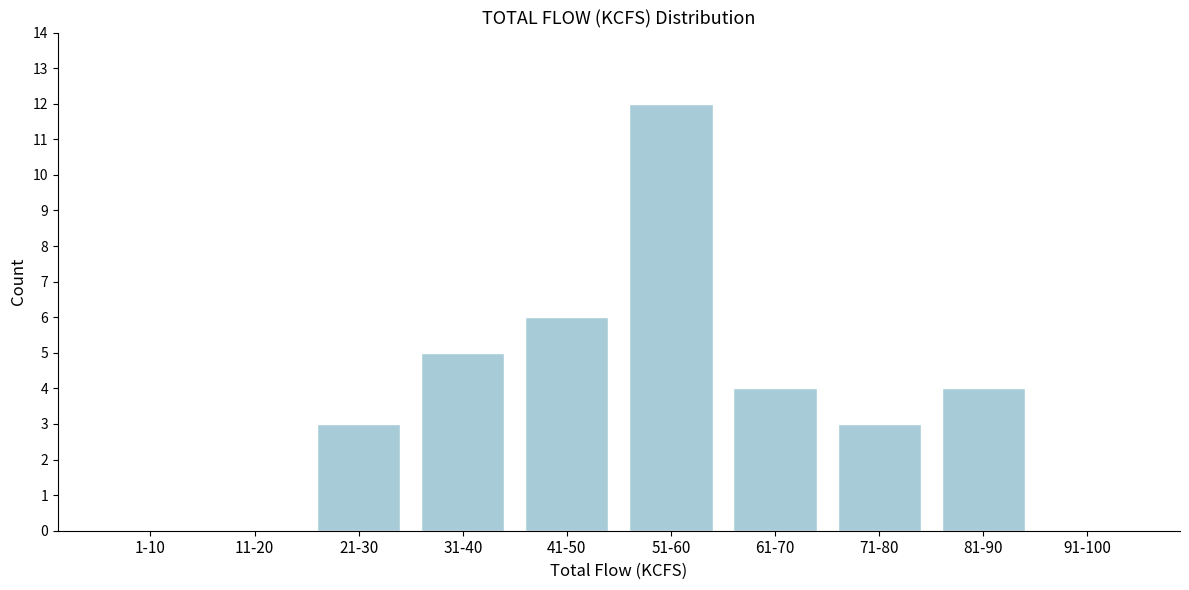

Reading left to right, extract all data points from this chart.

1-10=0	11-20=0	21-30=3	31-40=5	41-50=6	51-60=12	61-70=4	71-80=3	81-90=4	91-100=0